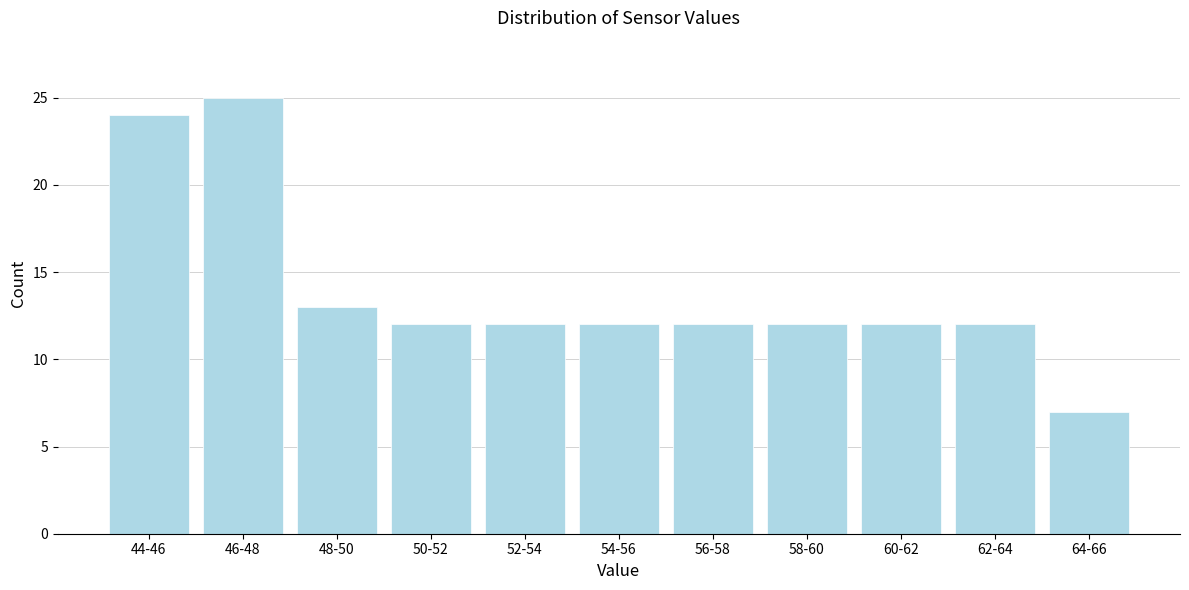

Reading left to right, what are all the values shown in this chart?

44-46=24	46-48=25	48-50=13	50-52=12	52-54=12	54-56=12	56-58=12	58-60=12	60-62=12	62-64=12	64-66=7